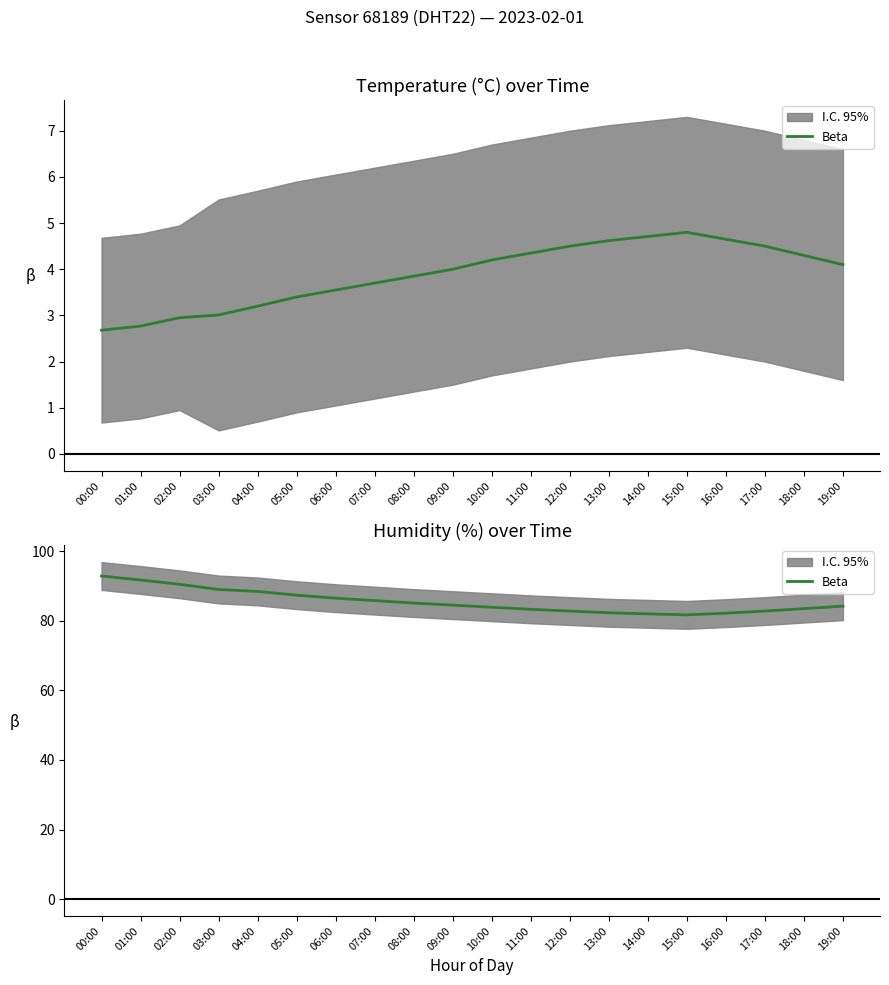

What position from the right is 14:00?

6